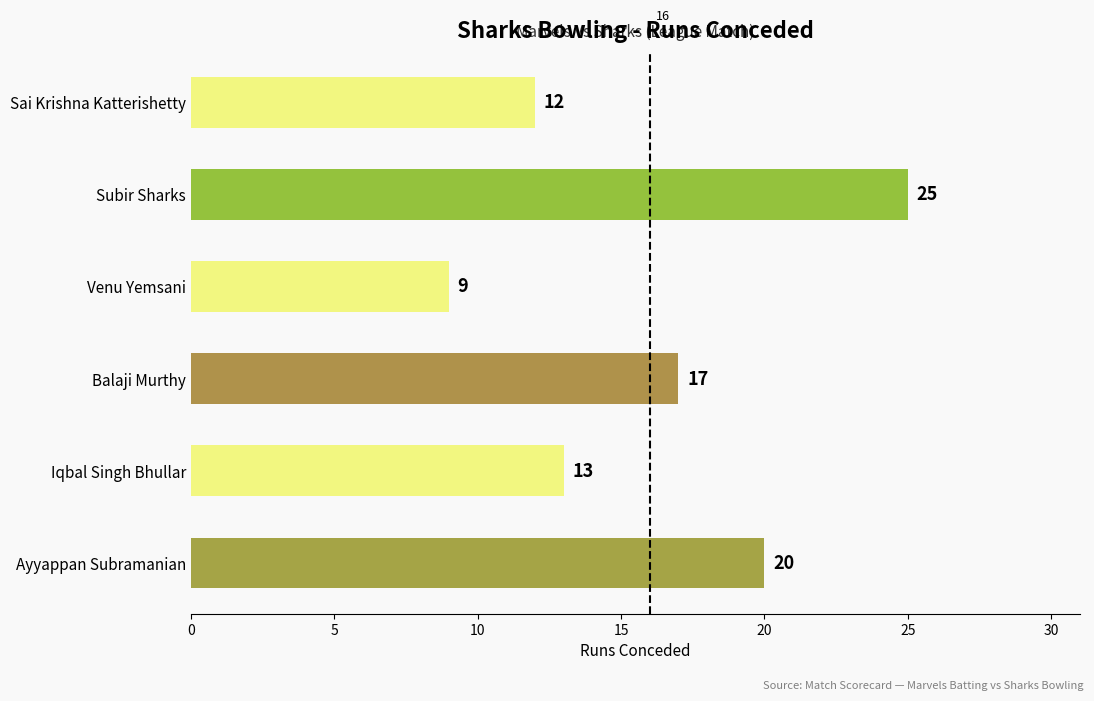

Count the number of categories in the chart.

6